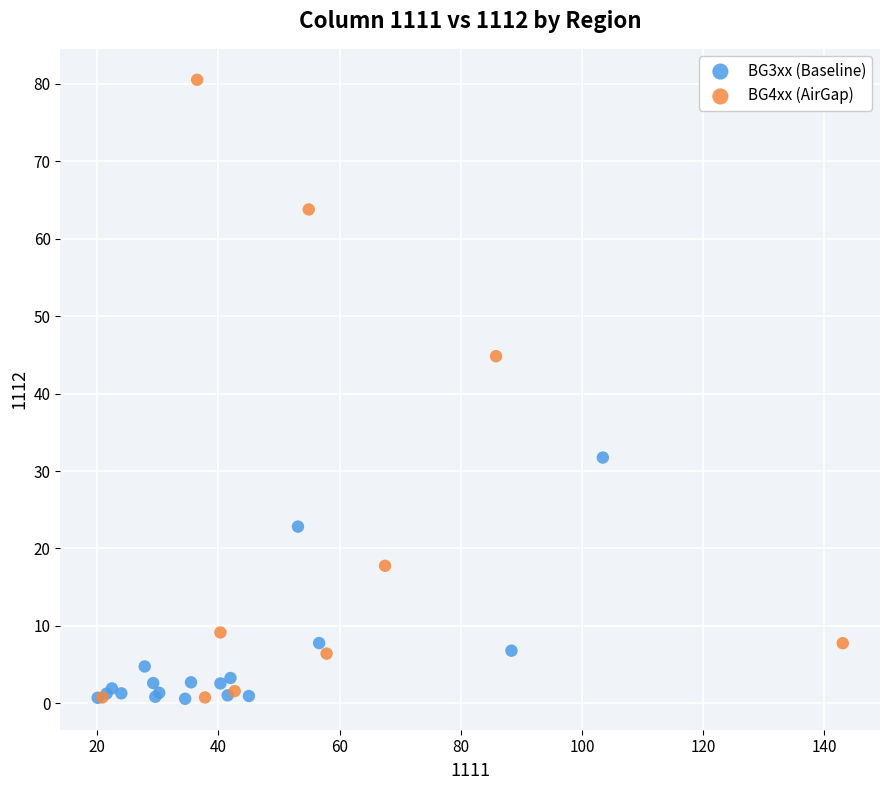

Which series has the widest spread of Y values?

BG4xx (AirGap)